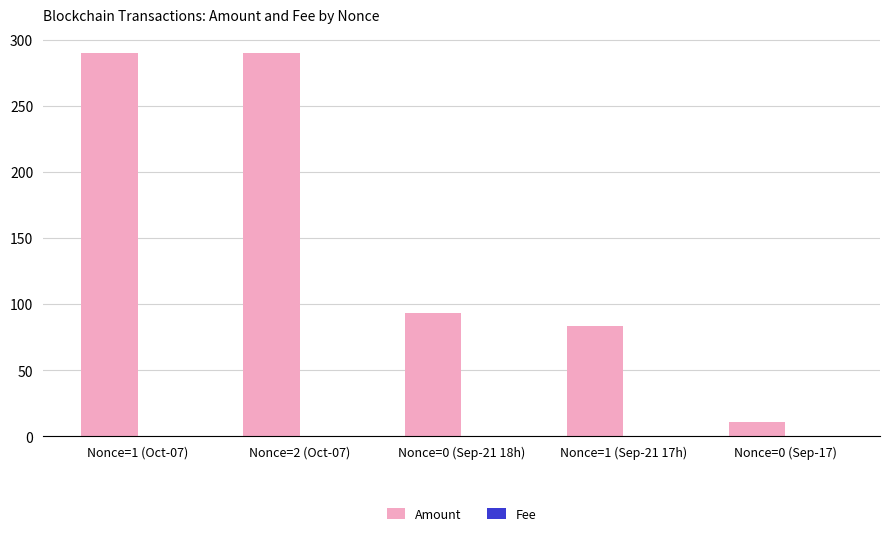

What is the total value across all series at Nonce=0 (Sep-21 18h)?

93.6